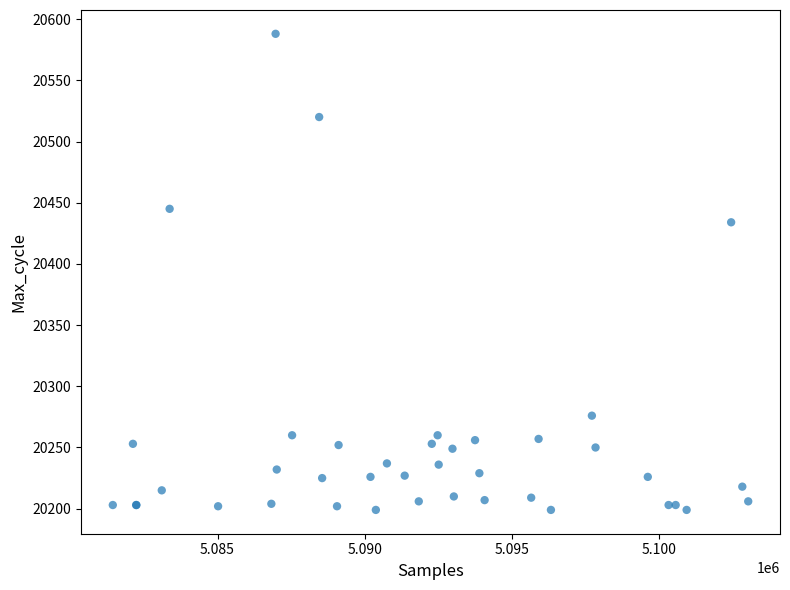

What Y value in the scatter plot is closest to 20393?

20434